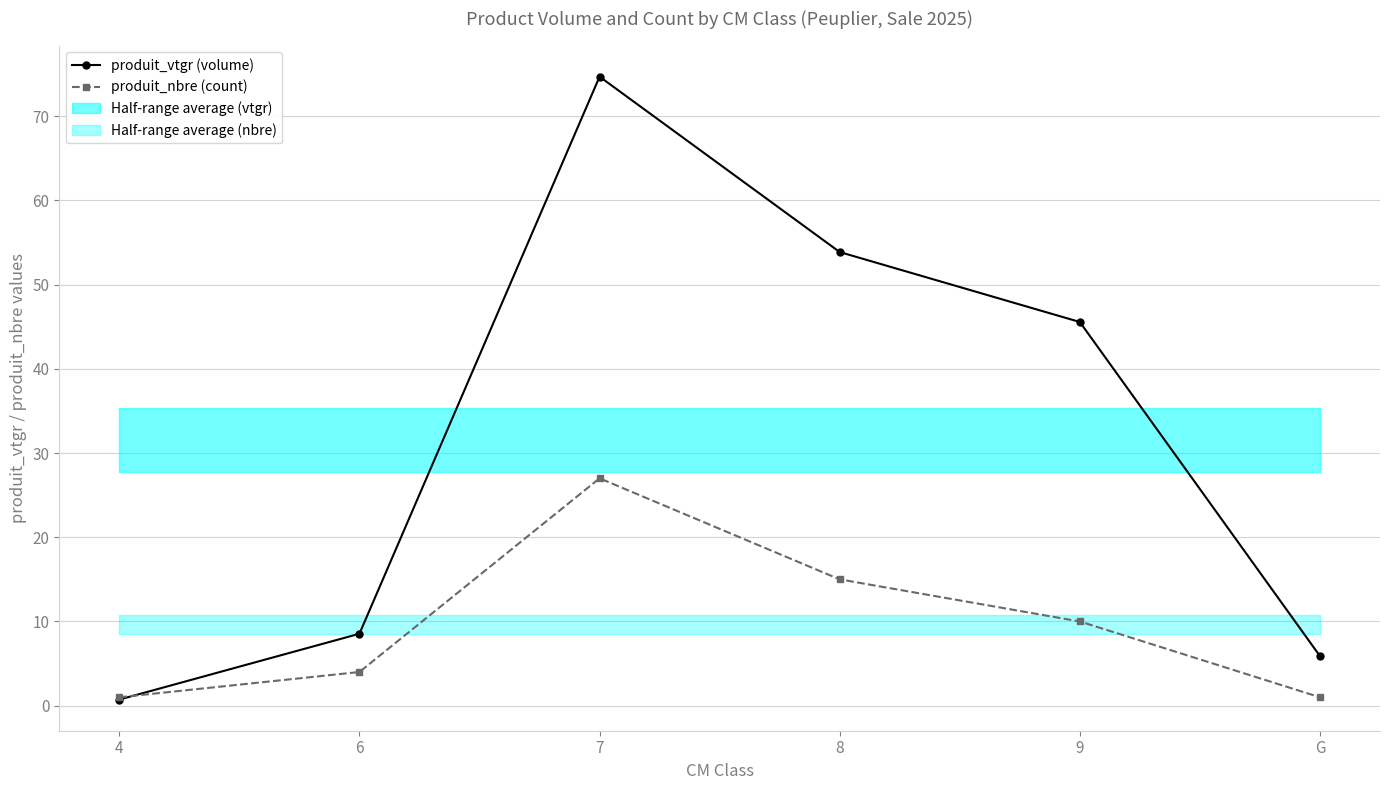

How many times do produit_nbre (count) and produit_vtgr (volume) cross each other?

1